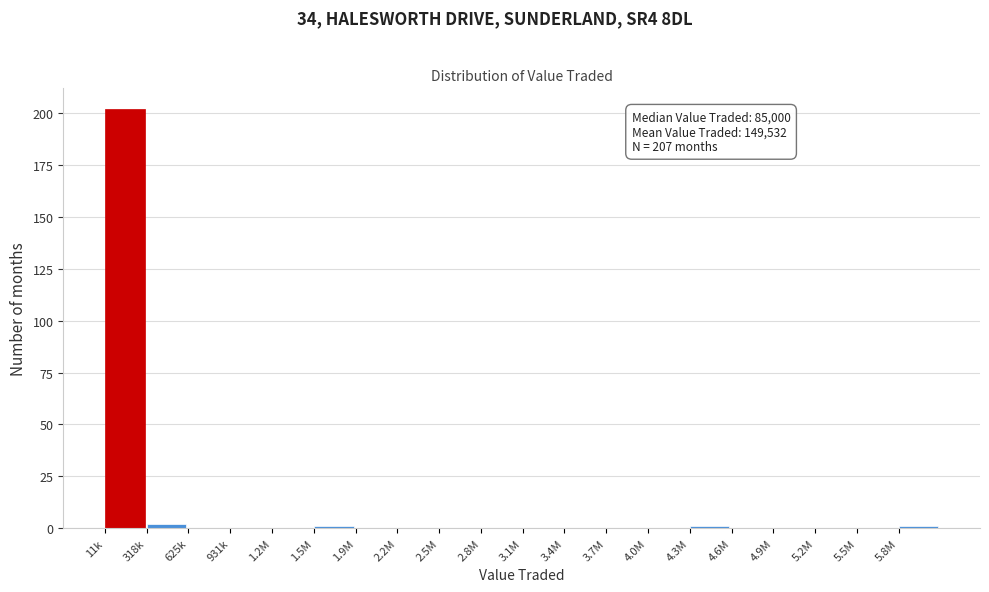

Reading left to right, transcribe all the data shown in this chart.

11k=202	318k=2	625k=0	931k=0	1.2M=0	1.5M=1	1.9M=0	2.2M=0	2.5M=0	2.8M=0	3.1M=0	3.4M=0	3.7M=0	4.0M=0	4.3M=1	4.6M=0	4.9M=0	5.2M=0	5.5M=0	5.8M=1